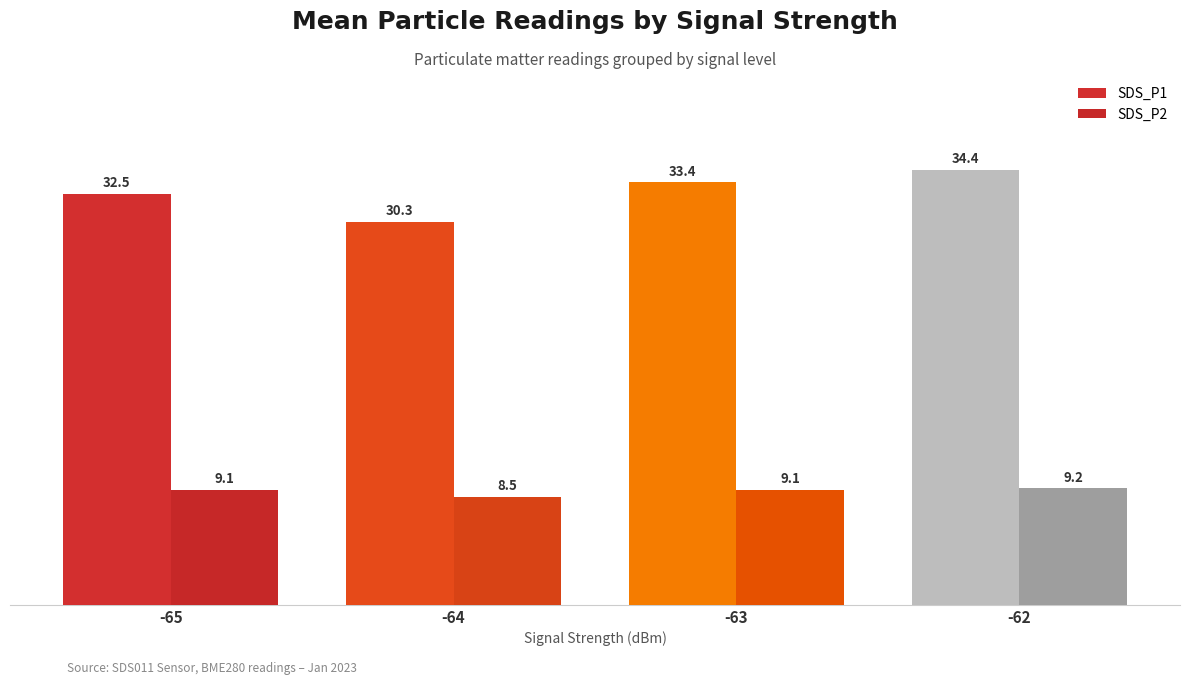

At which label does SDS_P1 reach its minimum?

-64